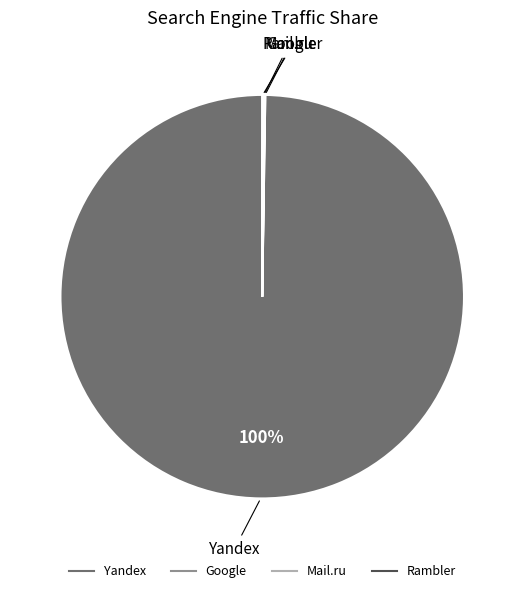

To the nearest percent, what is the average slice percentage?

25%